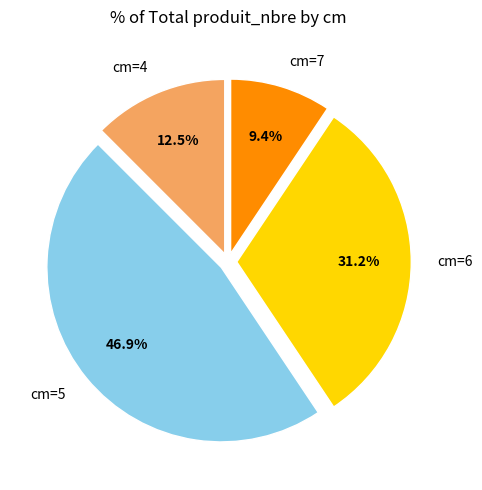

What percentage is NOT represented by cm=5?

53.1%